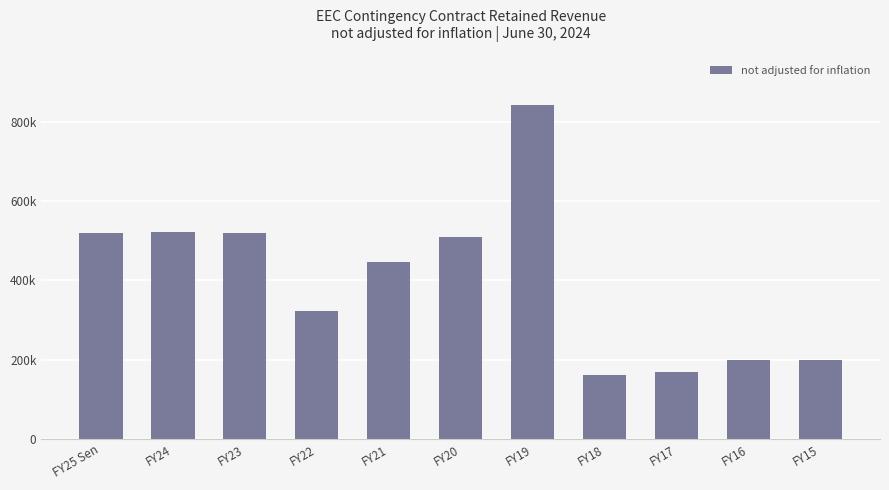

Reading left to right, list all the values displayed in this chart.

FY25 Sen=520000	FY24=521733	FY23=518267	FY22=322700	FY21=447300	FY20=509558	FY19=841893	FY18=161893	FY17=170000	FY16=200000	FY15=200000